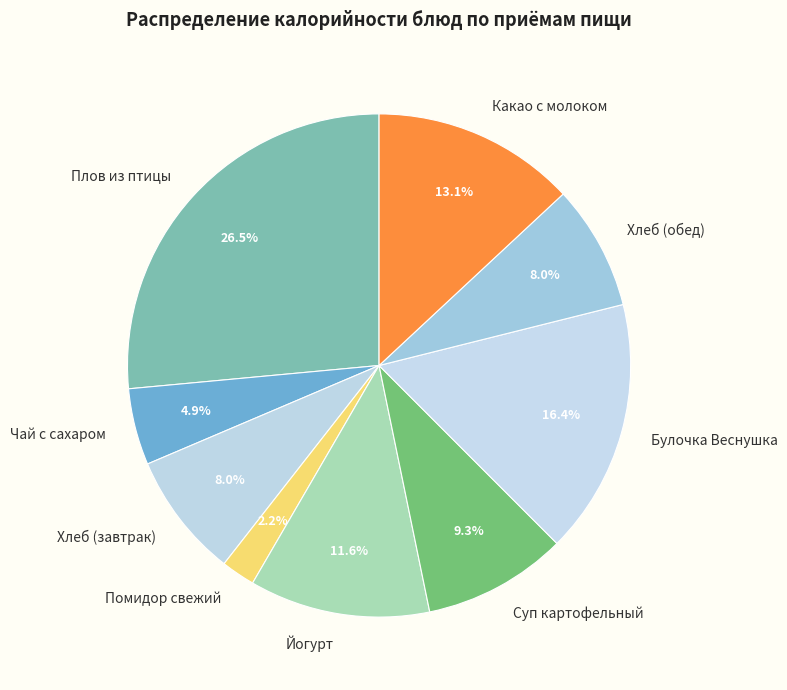

What percentage is the Йогурт slice, to the nearest percent?

12%